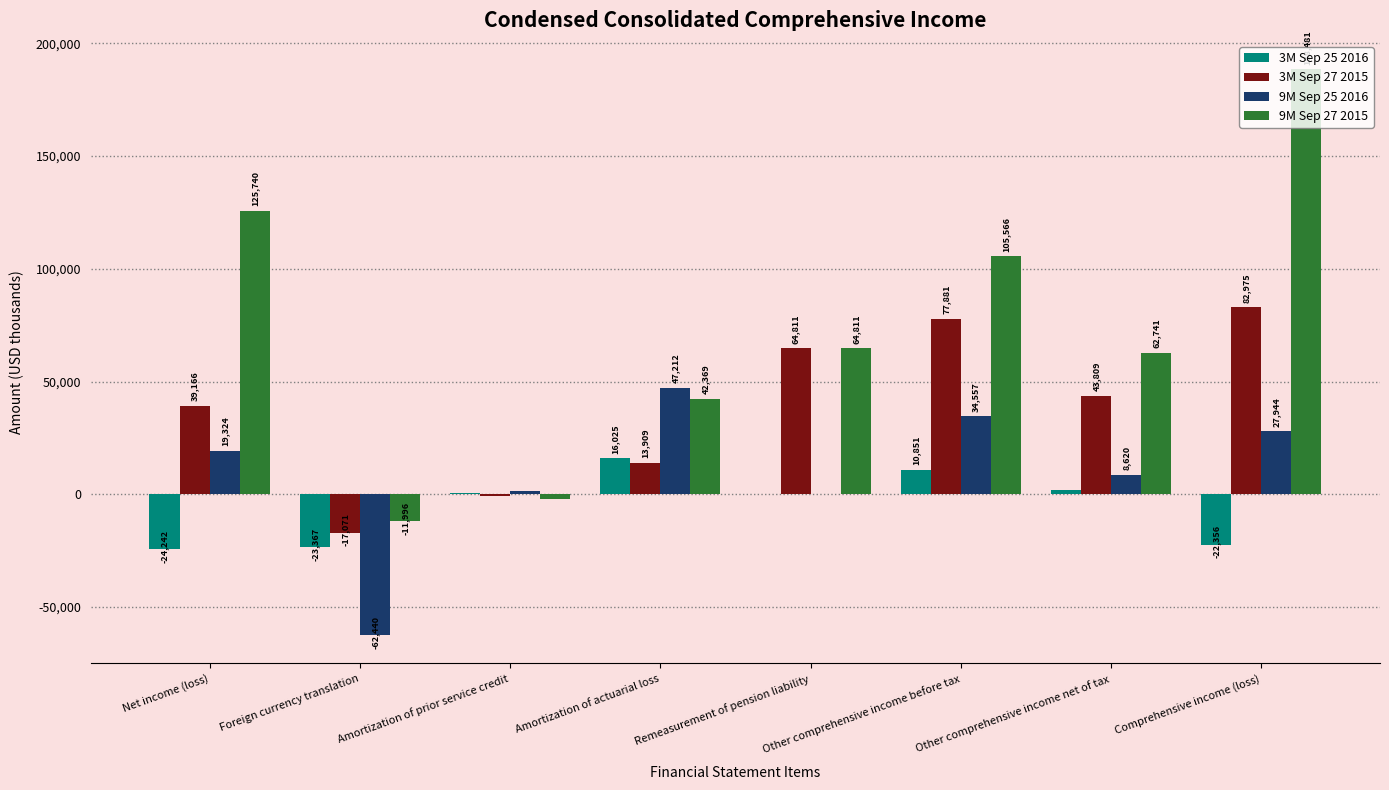

Which category has the highest value across all series?

Comprehensive income (loss)